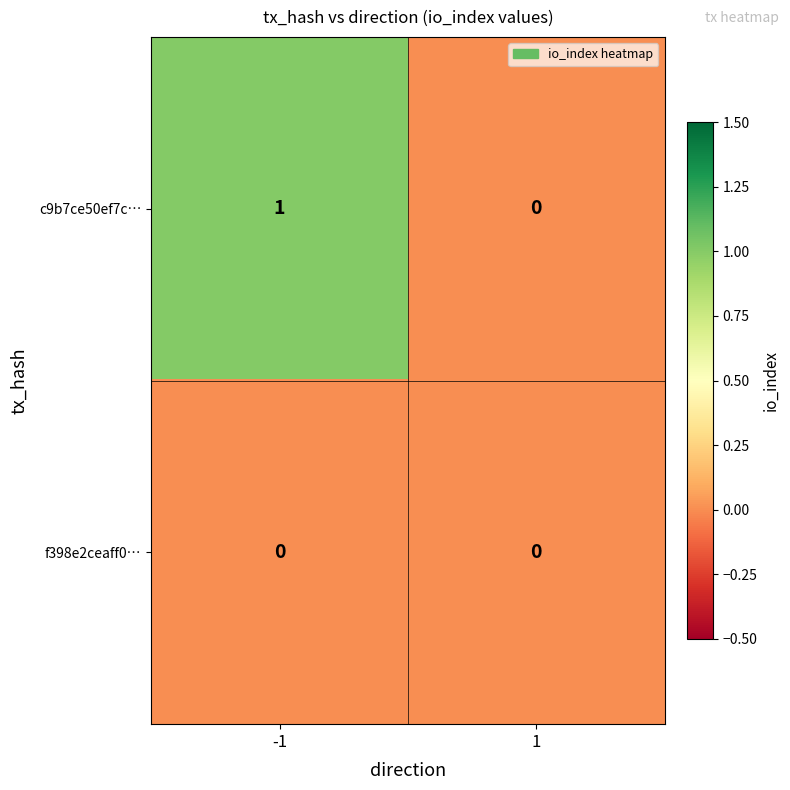

Reading right to left, transcribe all the data shown in this chart.

c9b7ce50ef7c…: 1=0	-1=1
f398e2ceaff0…: 1=0	-1=0